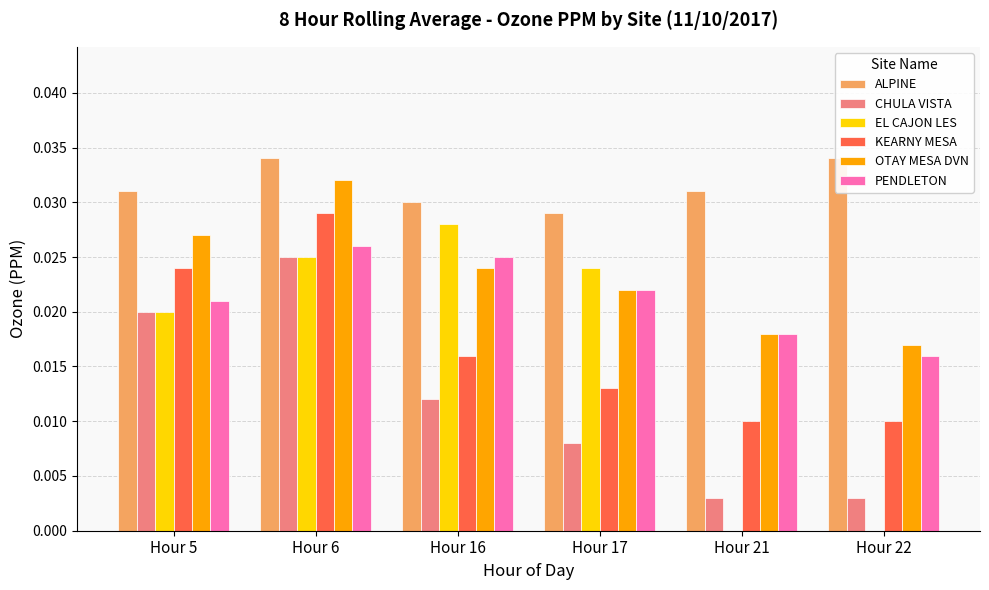

The value of OTAY MESA DVN at Hour 17 is 0.0. True or false?

False